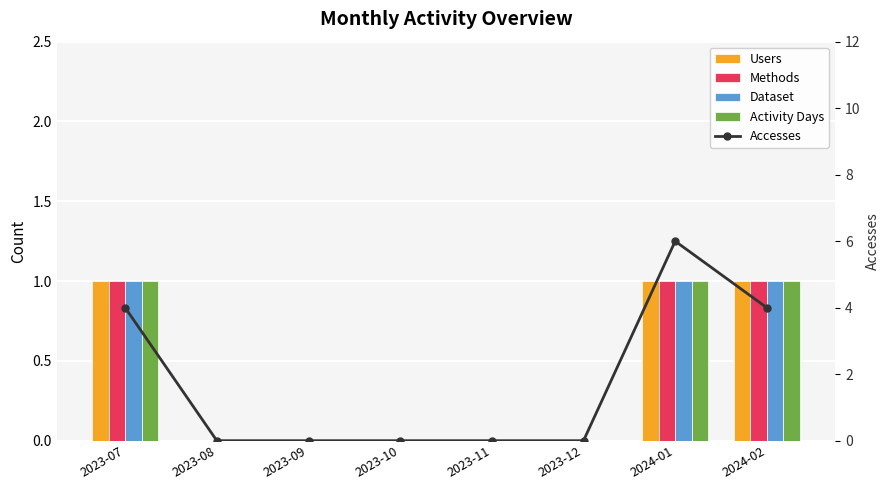

Which category has the lowest value in the Accesses series?

2023-08